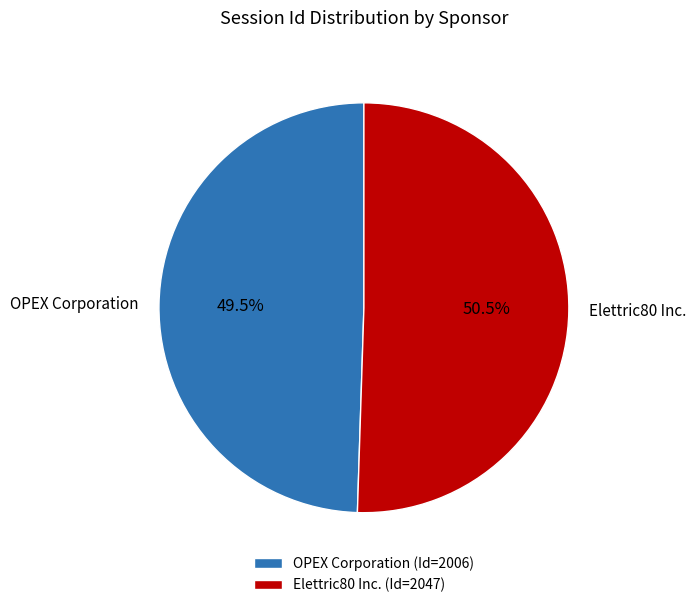

Rank the categories by value from lowest to highest.

OPEX Corporation, Elettric80 Inc.